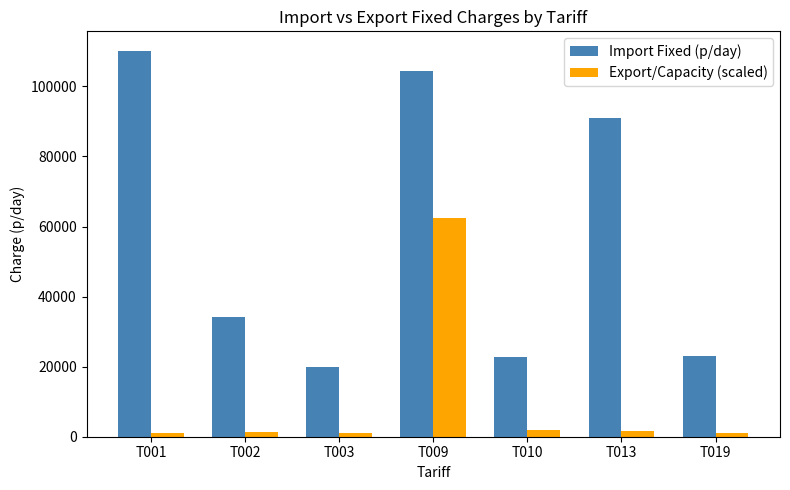

Which category has the lowest value in the Import Fixed (p/day) series?

T003